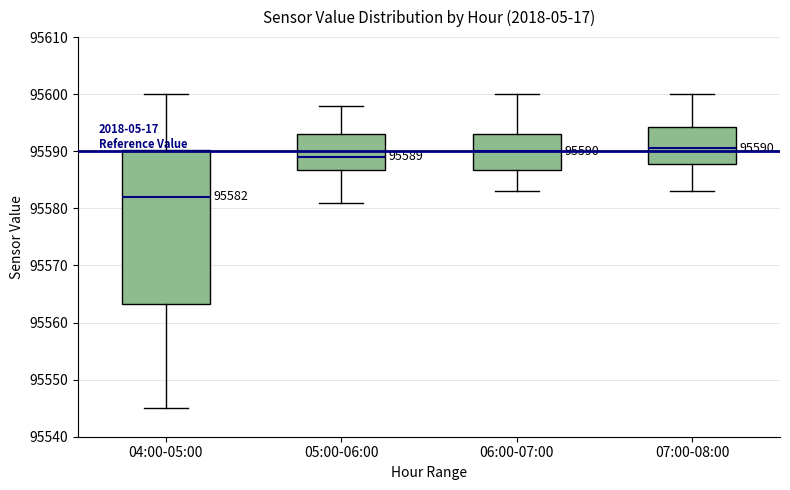

Which box's median line is the lowest?

04:00-05:00